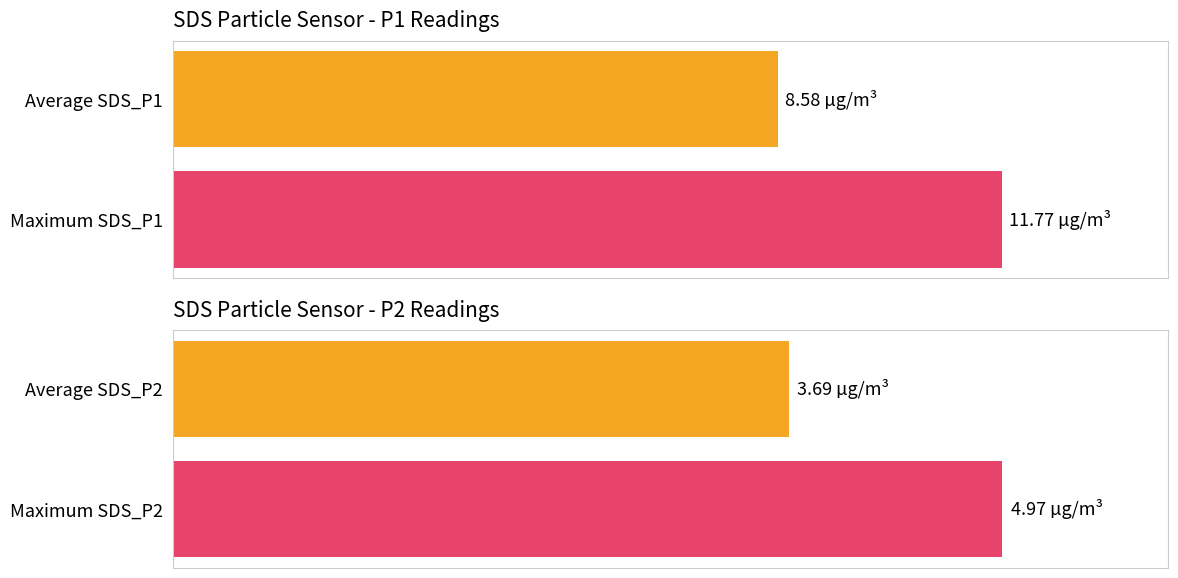

Is it true that Avg SDS_P2 equals 4.4 at 00:07?

False